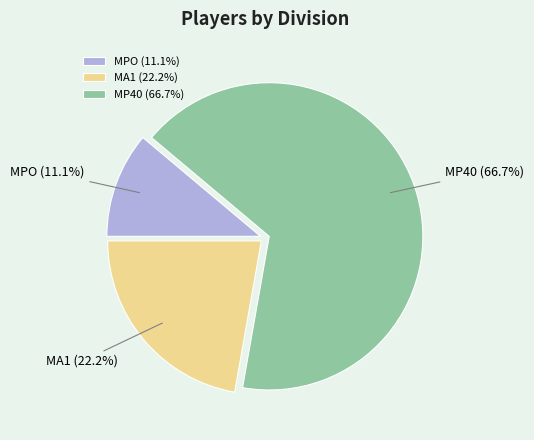

To the nearest percent, what is the difference between the MPO and MP40 slice percentages?

56%